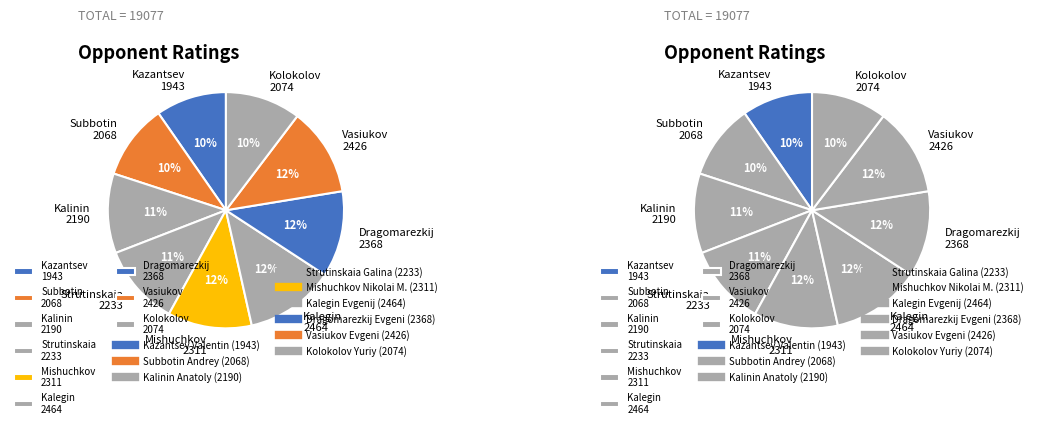

What is the change in value from Subbotin Andrey to Mishuchkov Nikolai M.?

+243